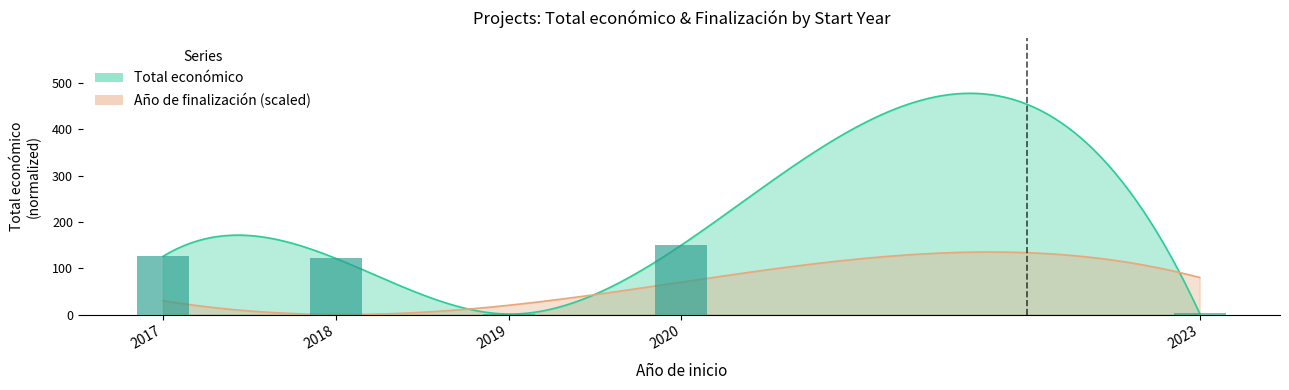

At which label does the data first exceed 121?

2017